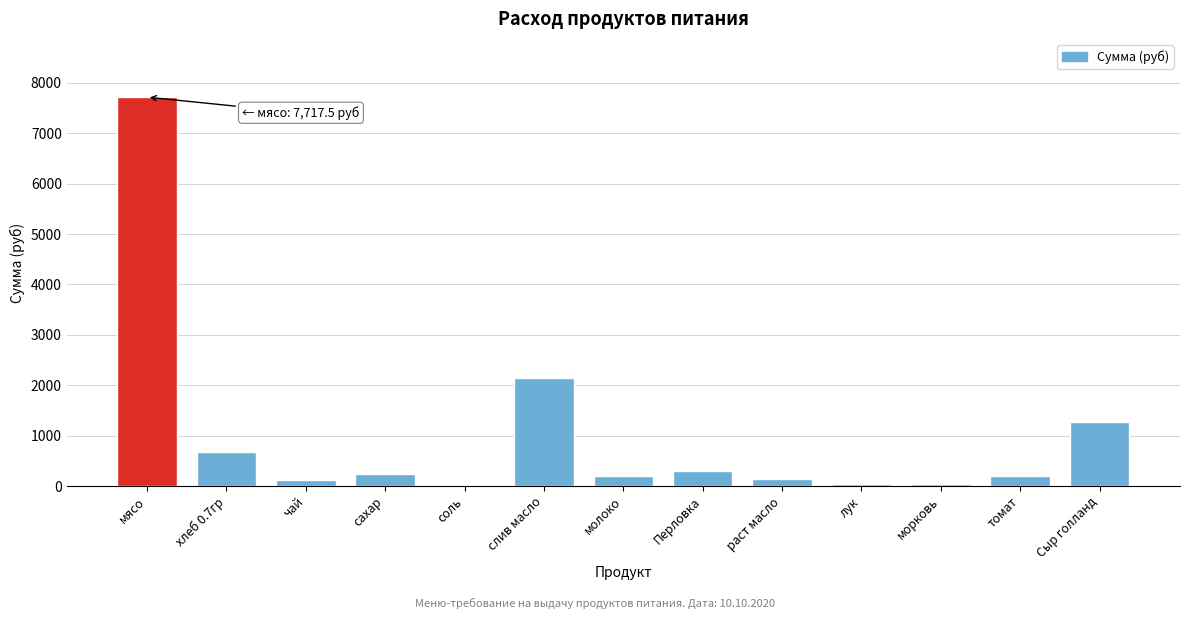

True or false: the data shows 201.3 at томат.

True